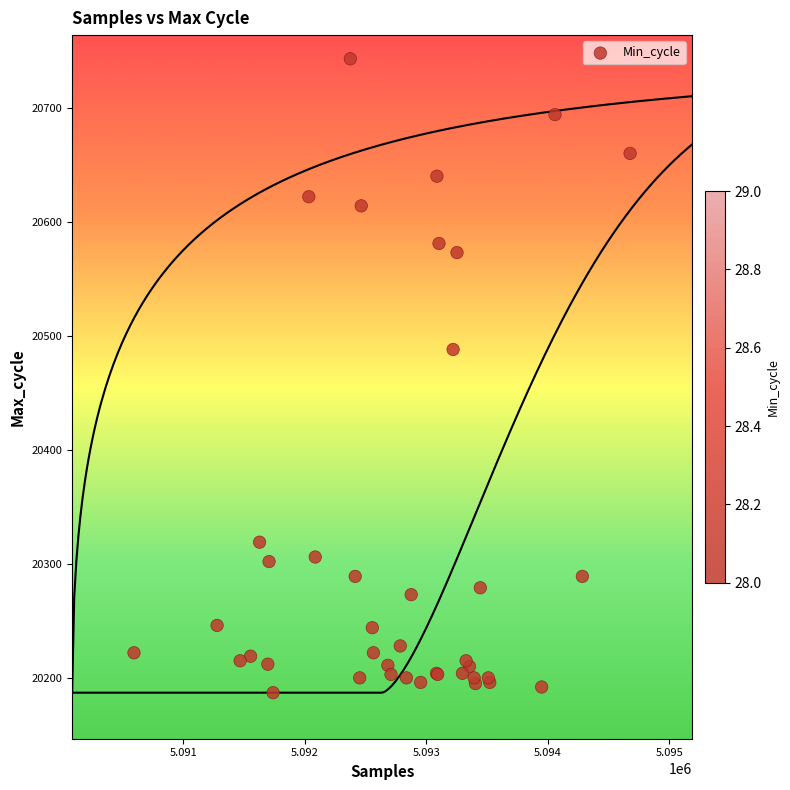

What Y value in the scatter plot is closest to 20465?

20488